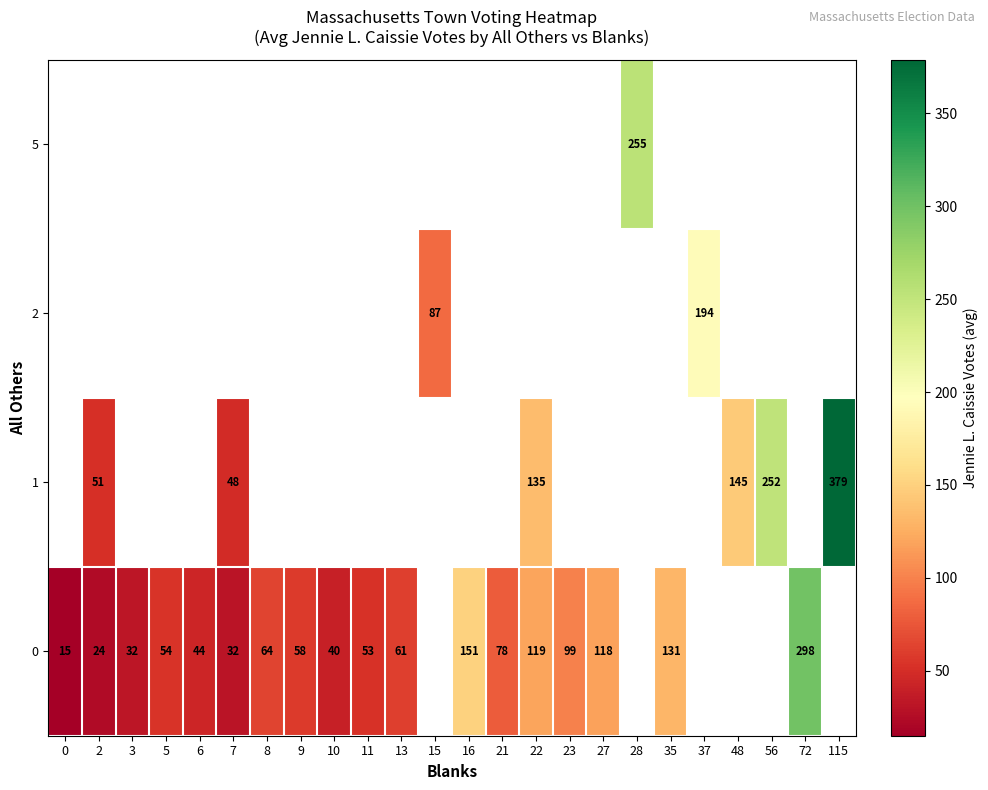

Is it true that 0 equals 26 at 21?

False